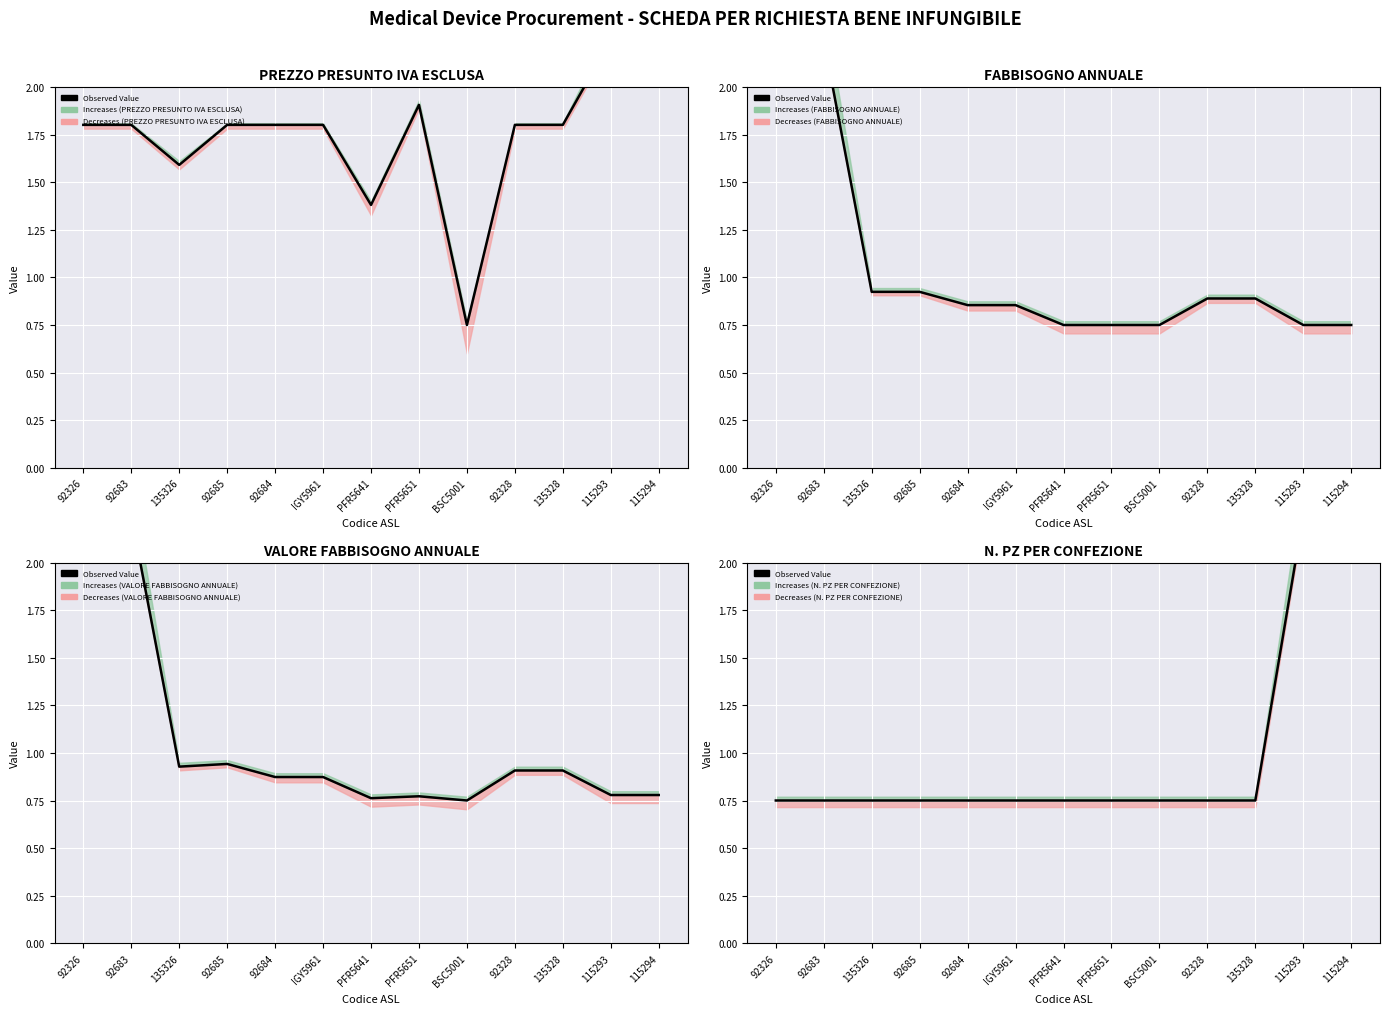

What is the average value?

1.0